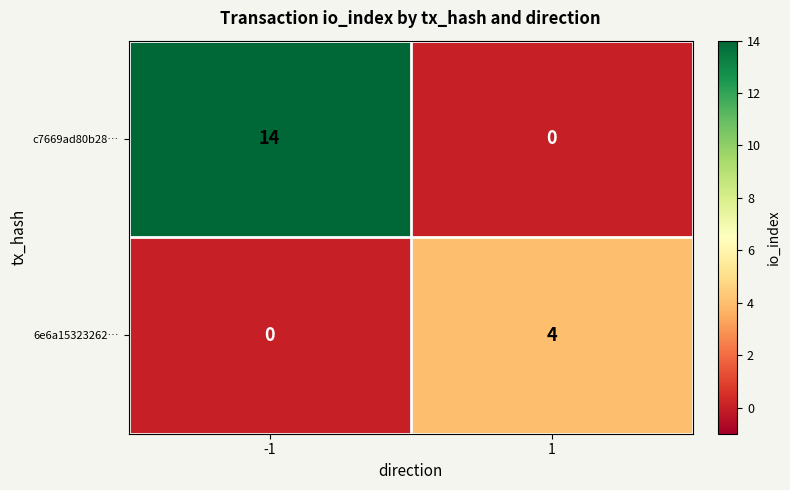

Reading left to right, extract all data points from this chart.

c7669ad80b28…: -1=14	1=0
6e6a15323262…: -1=0	1=4